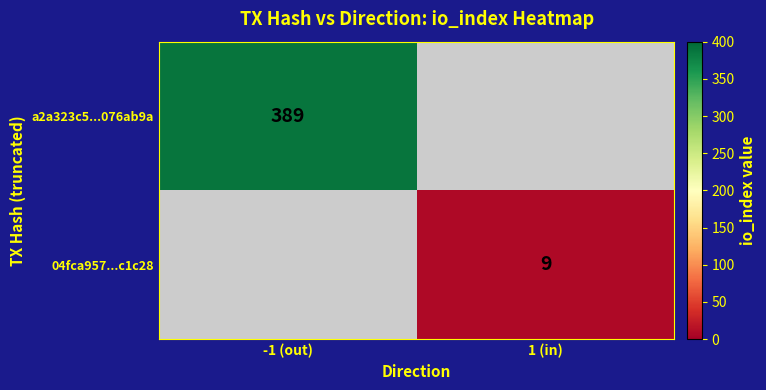

At which category does the chart reach its peak across all series?

-1 (out)